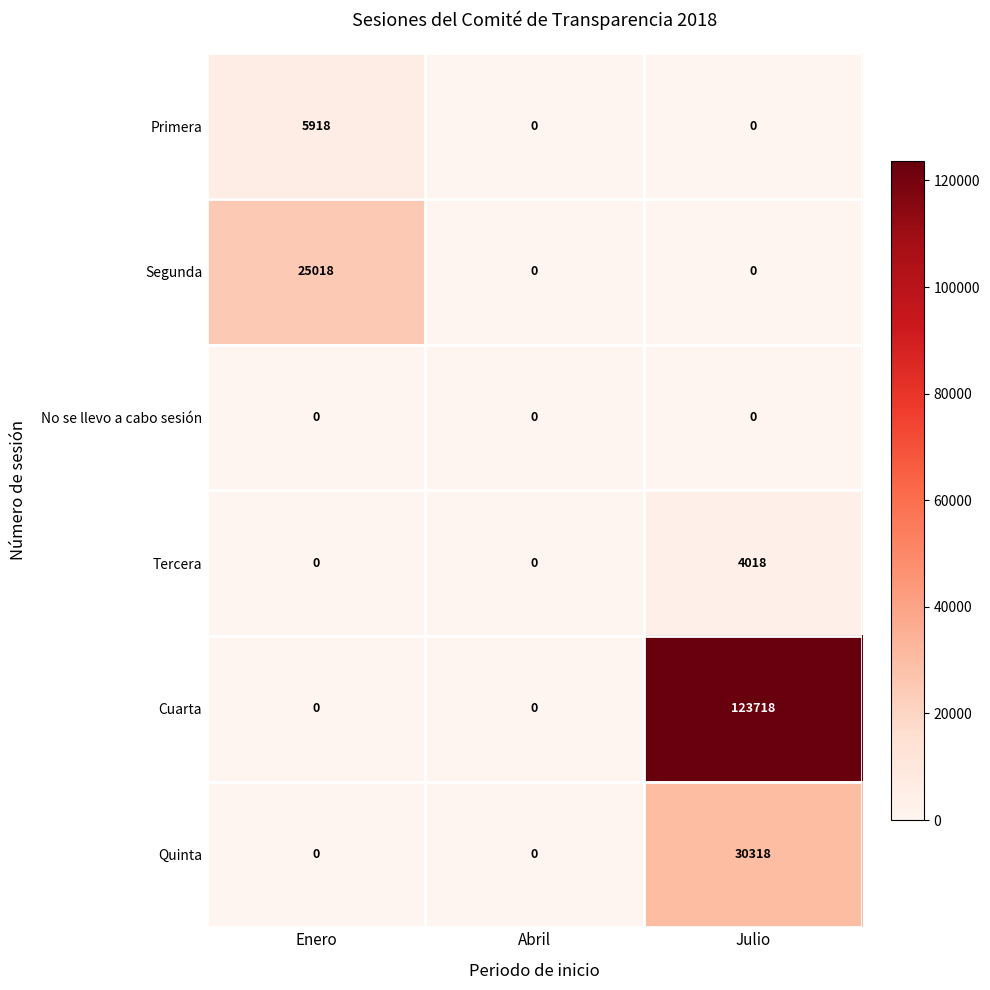

Reading left to right, list all the values displayed in this chart.

Primera: Enero=5918	Abril=0	Julio=0
Segunda: Enero=25018	Abril=0	Julio=0
No se llevo a cabo sesión: Enero=0	Abril=0	Julio=0
Tercera: Enero=0	Abril=0	Julio=4018
Cuarta: Enero=0	Abril=0	Julio=123718
Quinta: Enero=0	Abril=0	Julio=30318